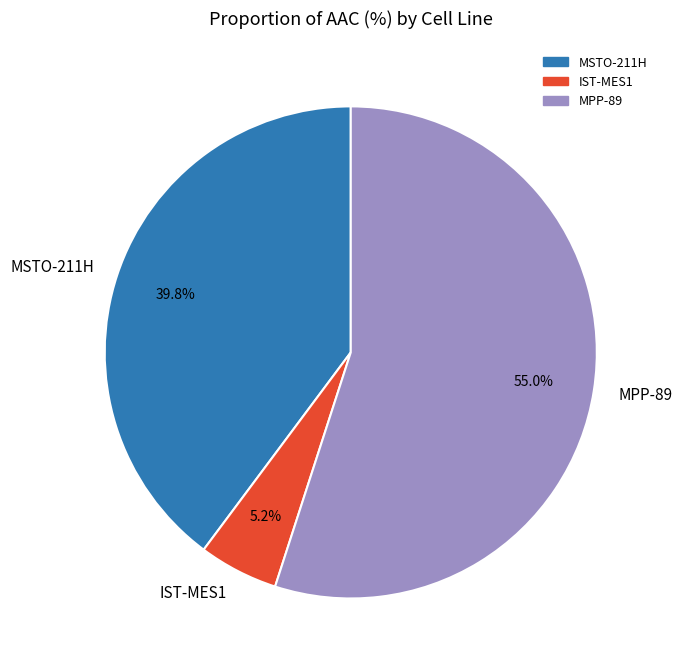

To the nearest percent, what is the difference between the largest and smallest slice percentages?

50%